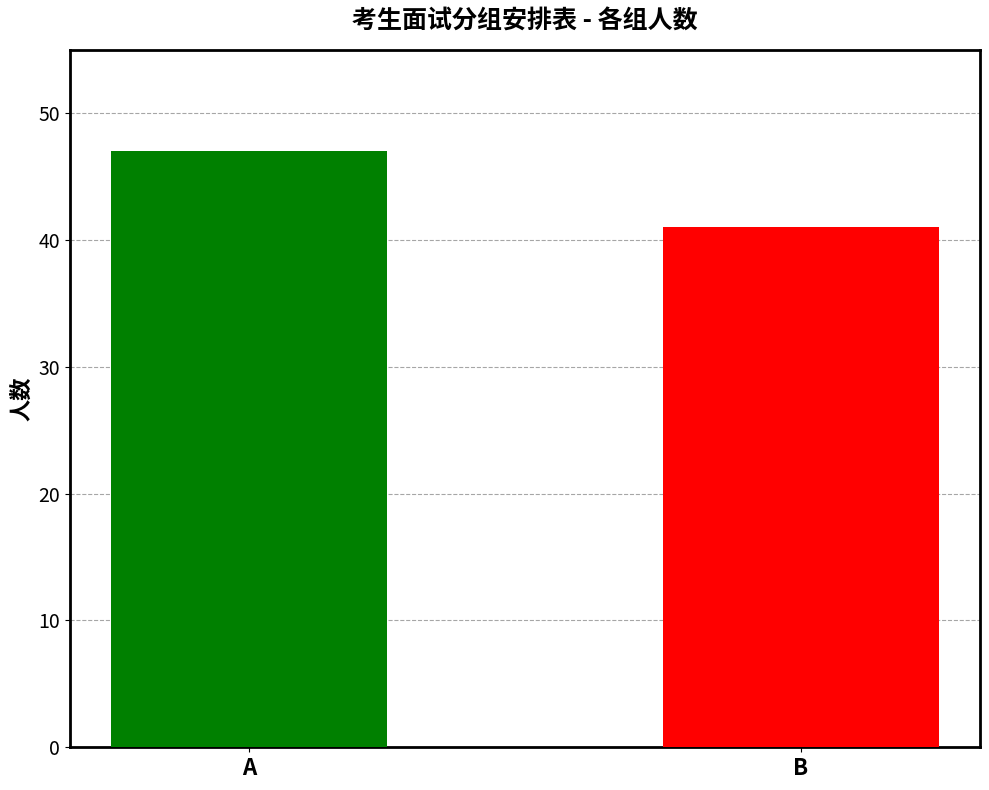

Rank the categories by value from highest to lowest.

A, B